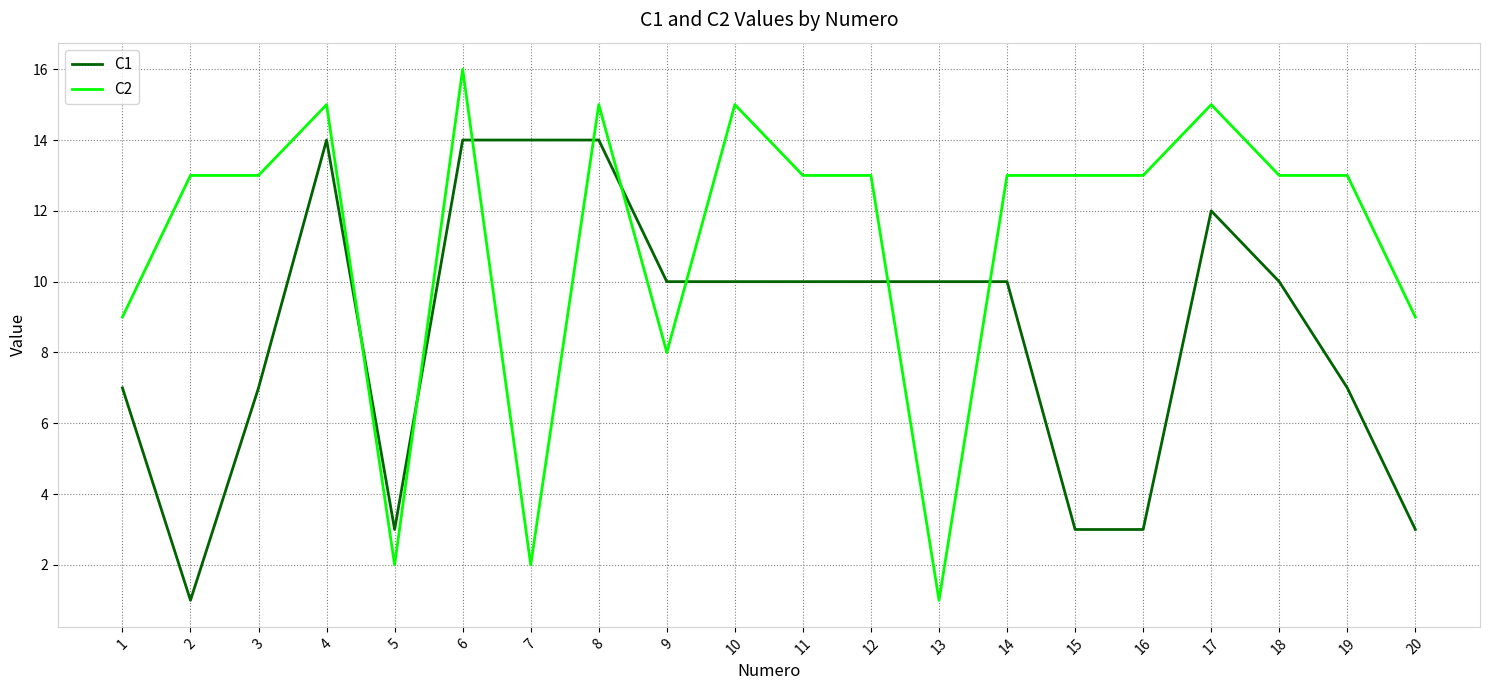

How many lines are shown in the chart?

2